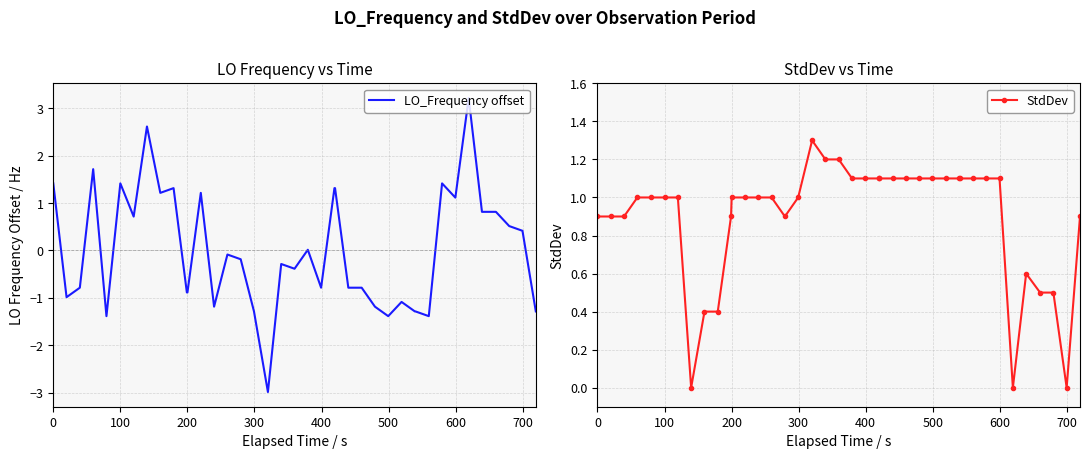

What is the minimum value for LO_Frequency offset?

-3.0